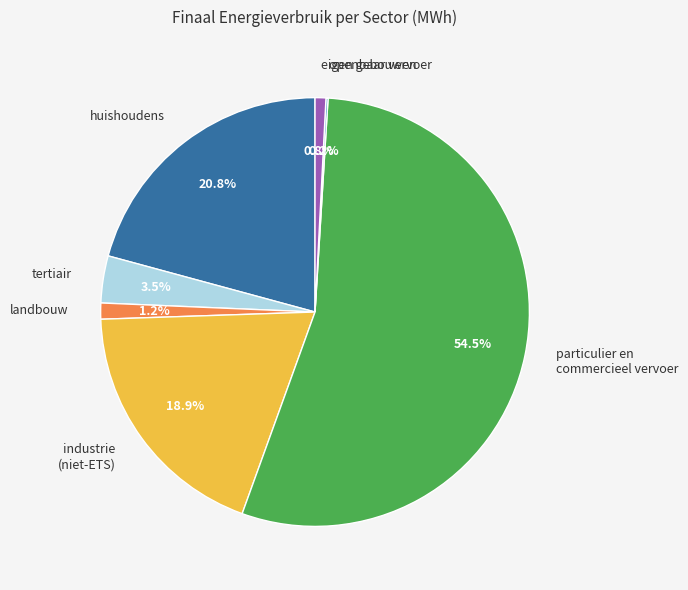

What is the majority slice?

particulier en commercieel vervoer